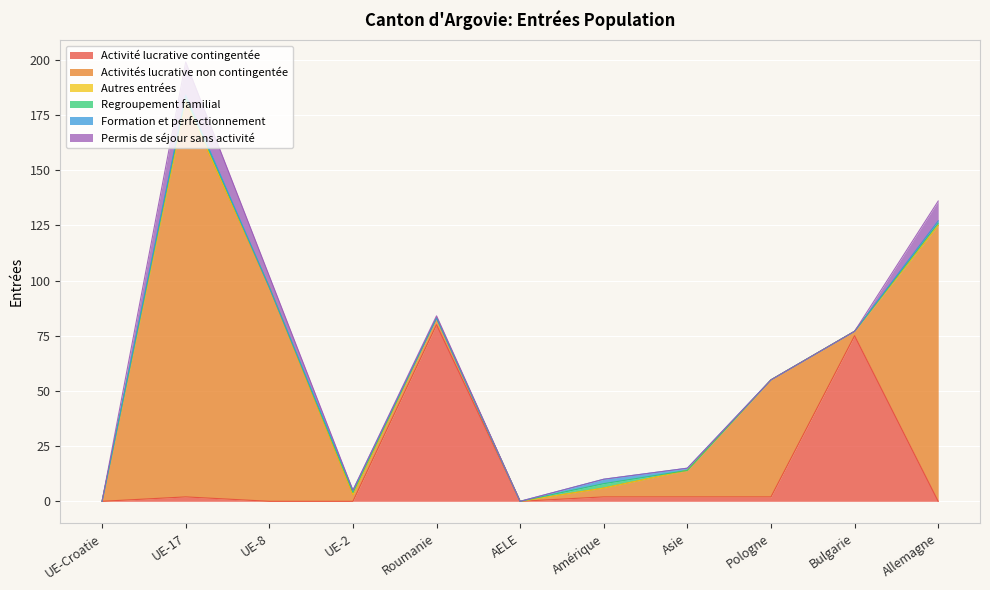

What position from the left is Asie?

8